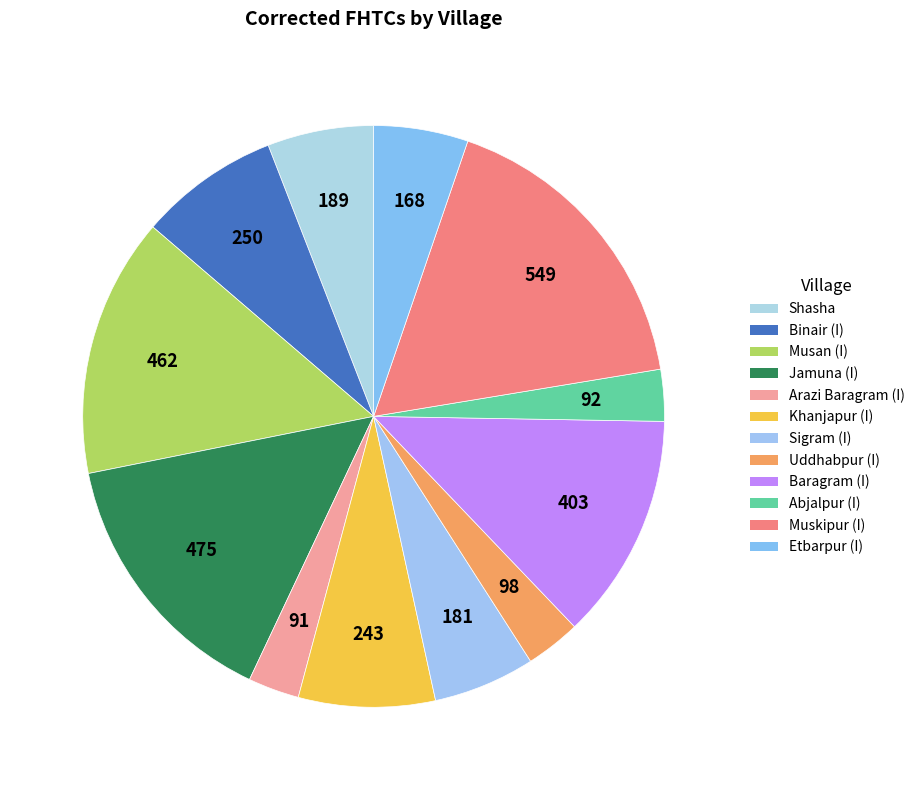

Between Abjalpur (I) and Etbarpur (I), which is larger?

Etbarpur (I)